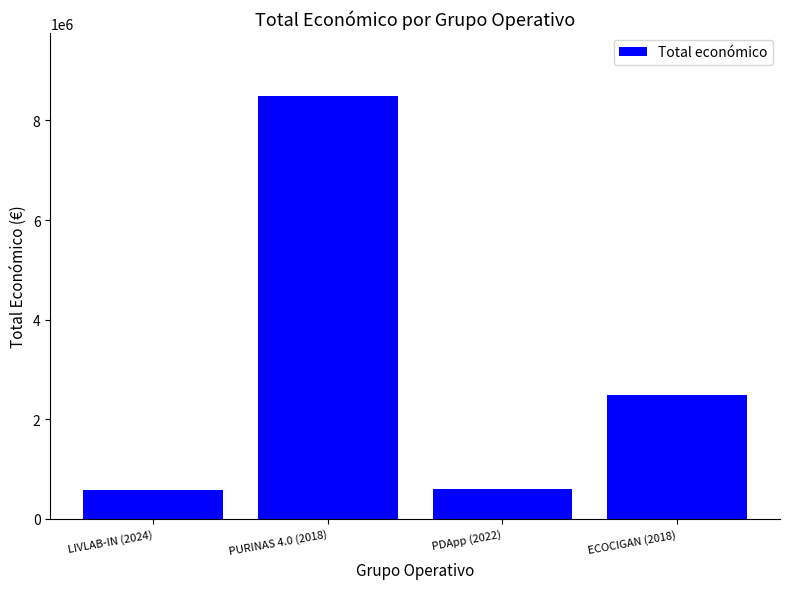

What is the smallest value displayed?

569416